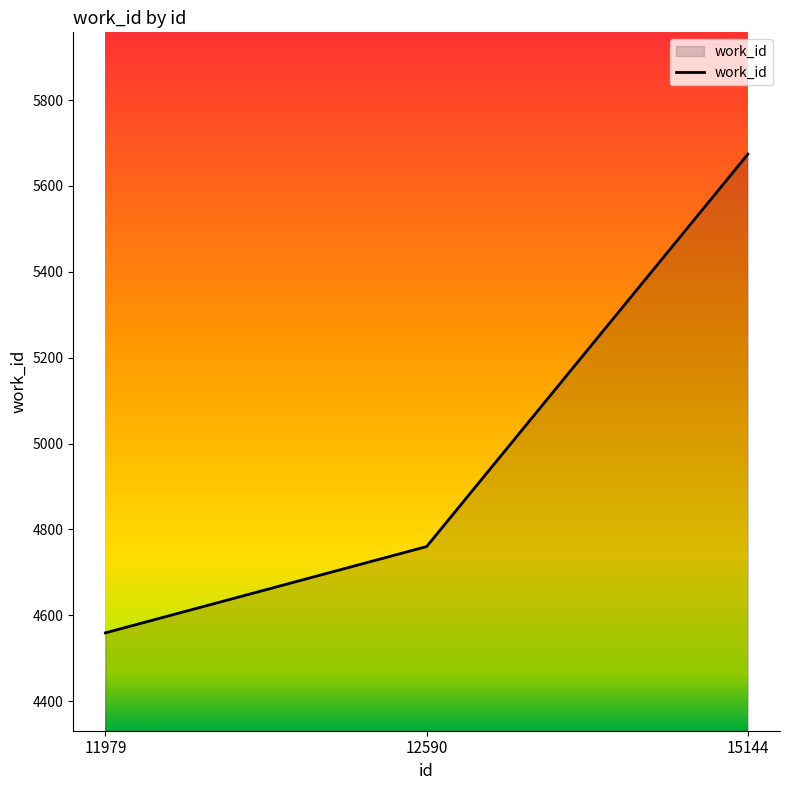

What is the average value?

4998